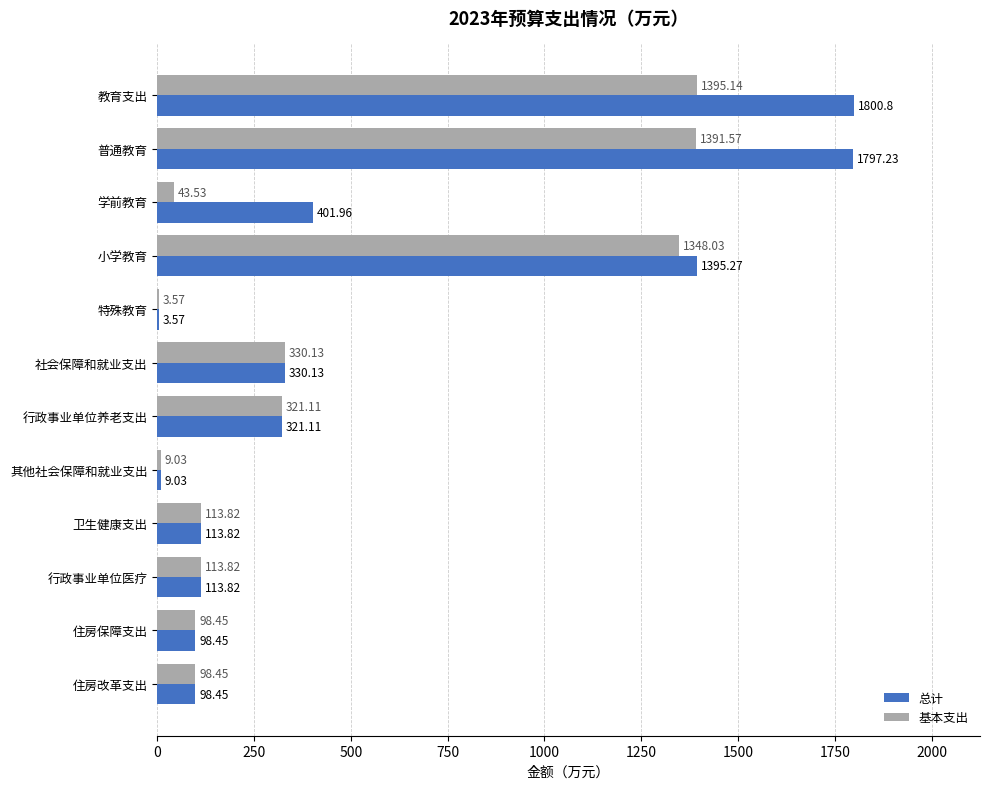

What is the total value across all series at 住房保障支出?

196.9